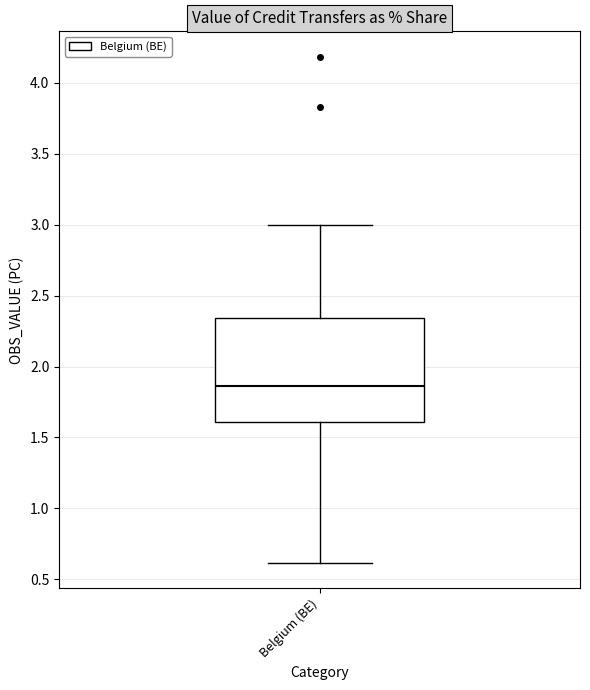

Where is the lower edge of the box for Belgium (BE) on the y-axis? The values are not printed on the chart, so give them approximately, as read against the axis.

1.60